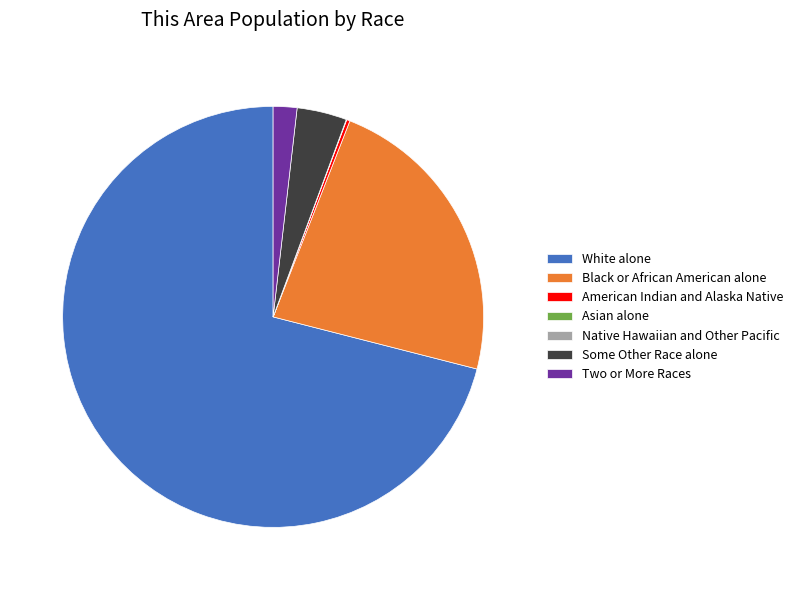

True or false: Black or African American alone accounts for 23% of the total.

True